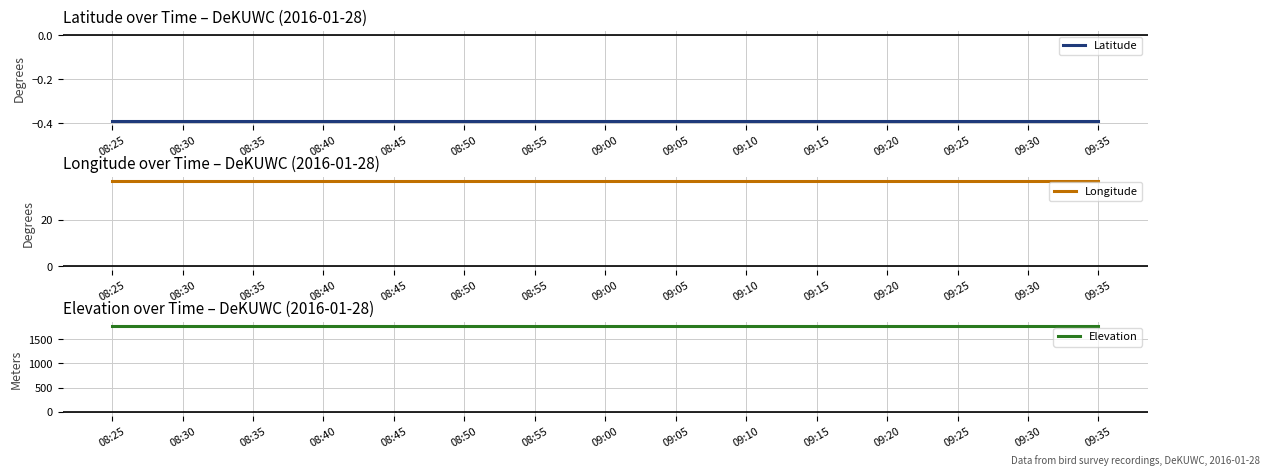

What is the difference between the highest and lowest values at 09:00?

1769.4